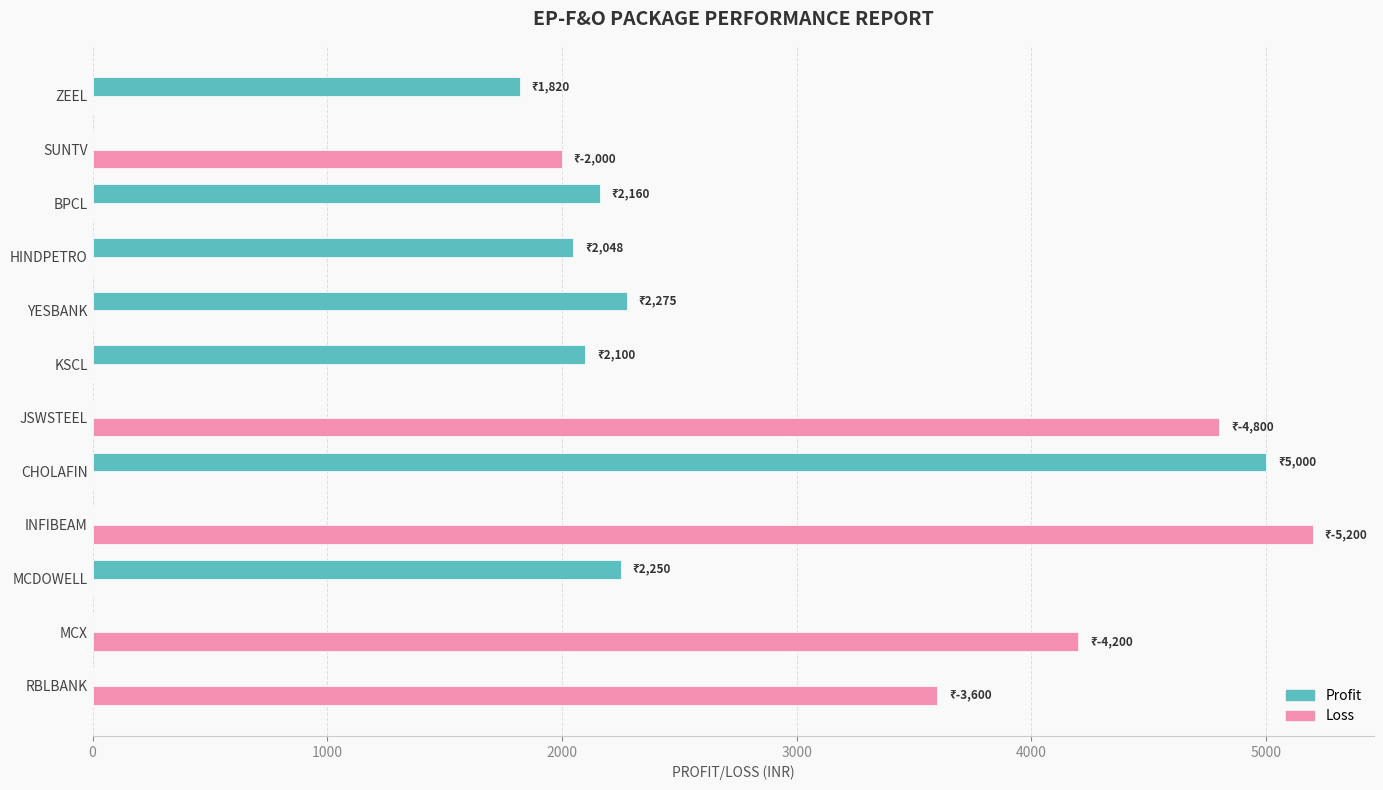

What are all the series names shown in the legend?

Profit, Loss